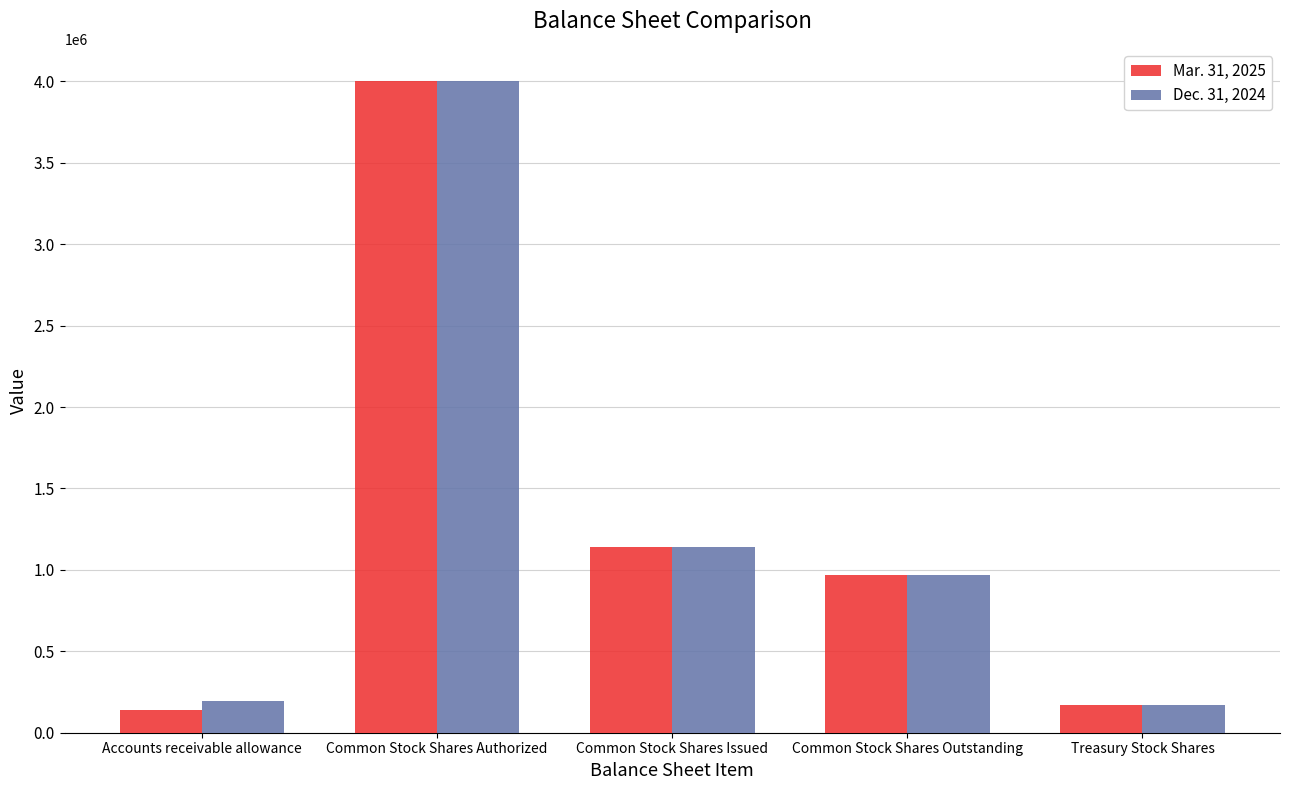

Rank the series by their average value, from lowest to highest.

Mar. 31, 2025, Dec. 31, 2024